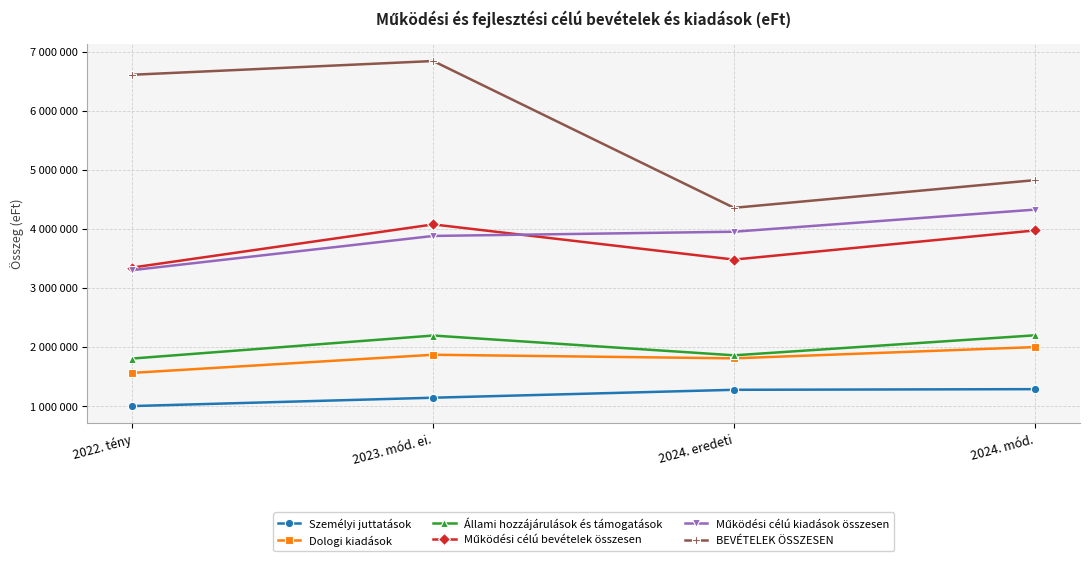

The value of Dologi kiadások at 2024. eredeti is 571836. True or false?

False